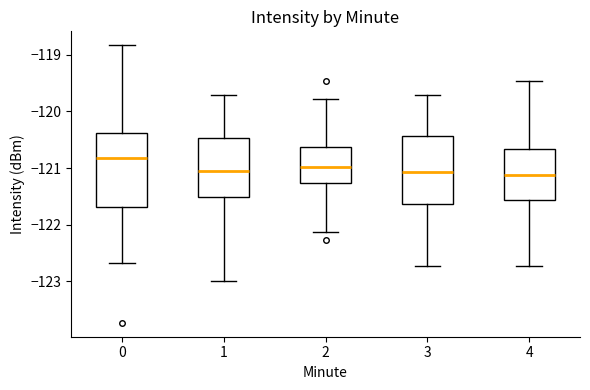

Reading left to right, transcribe this box plot: for each box, give where its median line is, the range the box spans, and where its two whiskers end, as read against the y-axis. The values are not printed on the chart, so give them approximately, as read against the axis.

0: median -120.8, box -121.7 to -120.4, whiskers -122.7 to -118.8
1: median -121.0, box -121.5 to -120.5, whiskers -123.0 to -119.7
2: median -121.0, box -121.3 to -120.6, whiskers -122.1 to -119.8
3: median -121.1, box -121.6 to -120.4, whiskers -122.7 to -119.7
4: median -121.1, box -121.6 to -120.7, whiskers -122.7 to -119.5